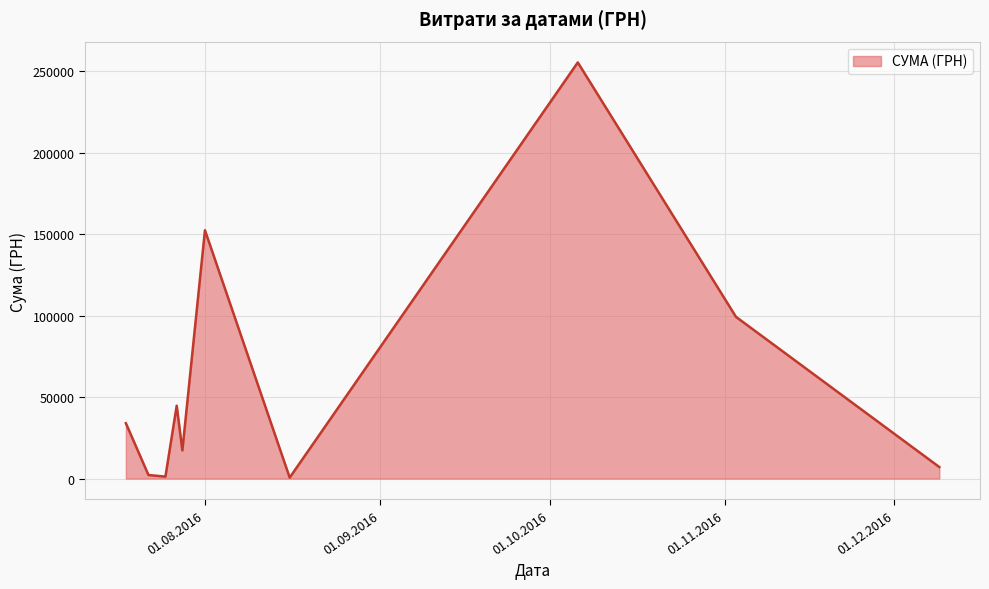

What is the smallest value displayed?

102.0